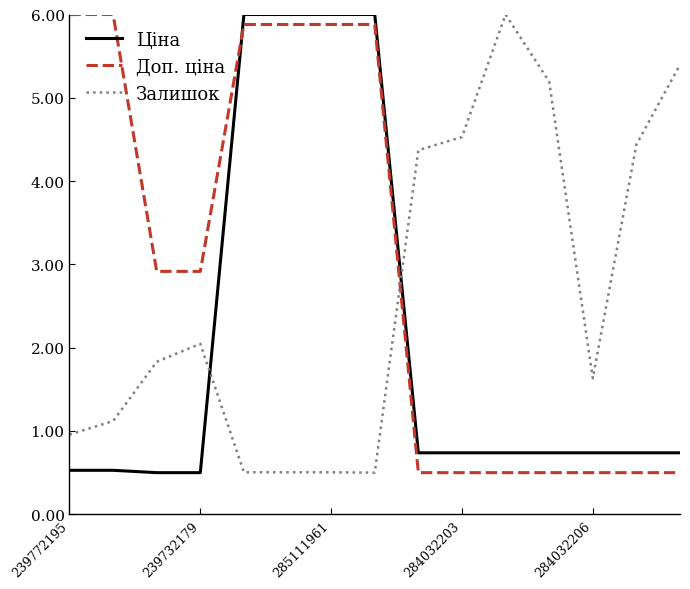

Which series has the largest total across all categories?

Доп. ціна